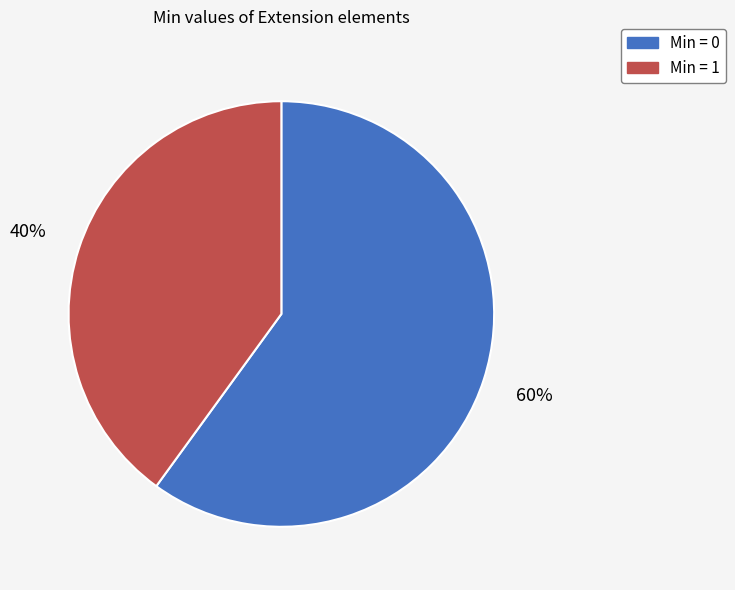

The Min = 1 slice represents 28% of the pie. True or false?

False